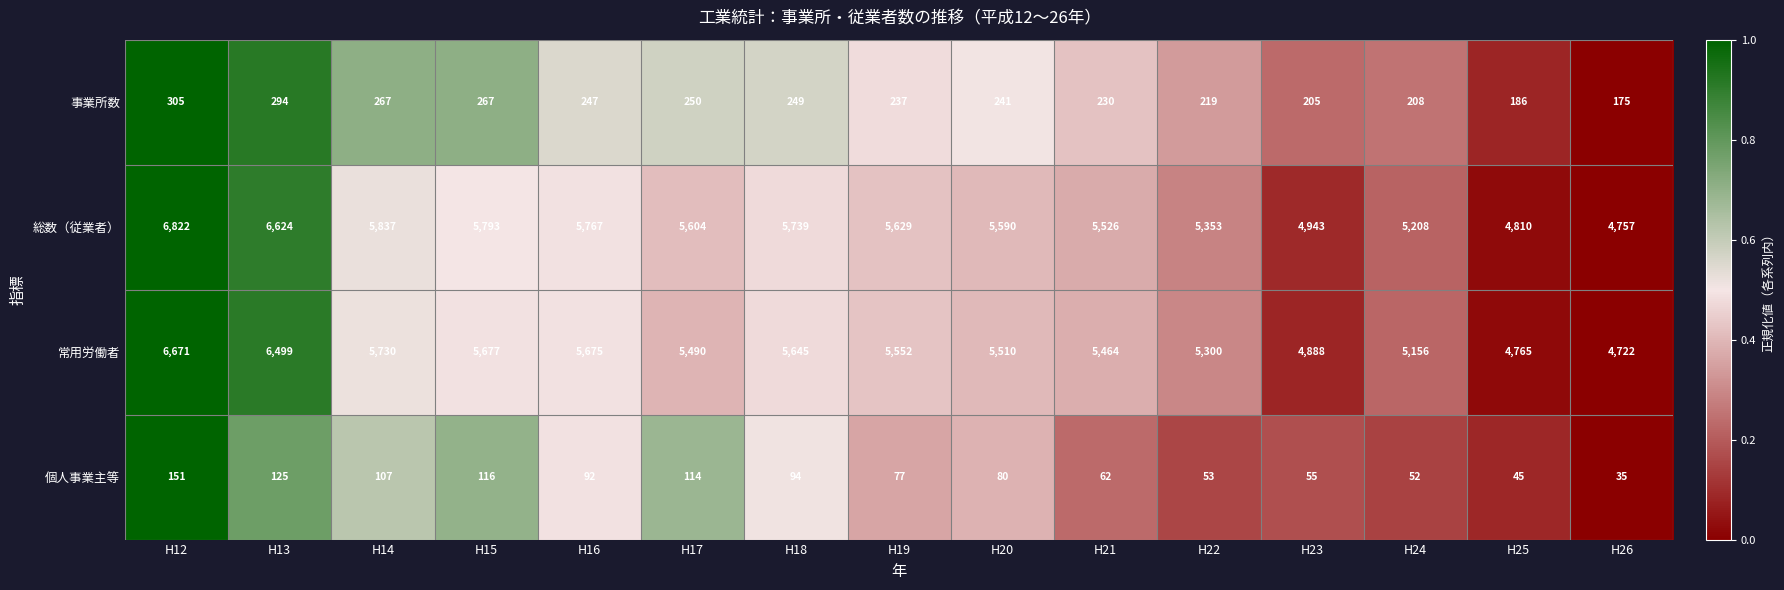

Which category has the lowest value in the 常用労働者 series?

H26